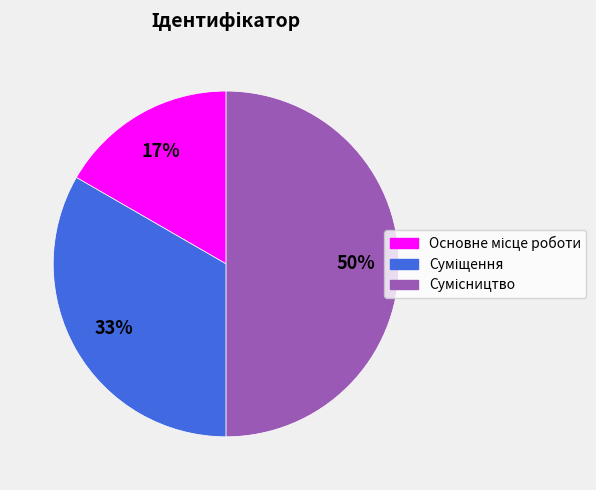

To the nearest percent, what is the difference between the largest and smallest slice percentages?

33%